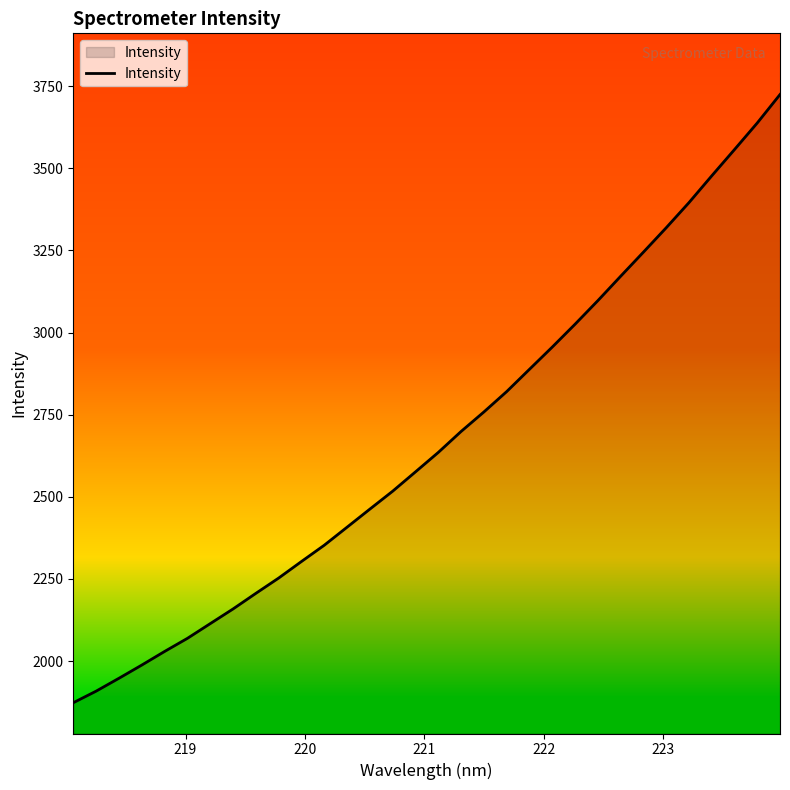

What is the difference between the maximum and second lowest values?

1815.8